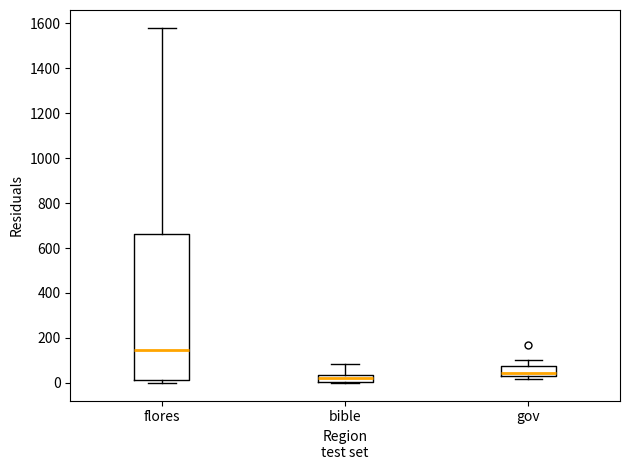

Reading left to right, read every box against the y-axis: the position of its median line, the range the box covers, and the ends of its whiskers. The values are not printed on the chart, so give them approximately, as read against the axis.

flores: median 140, box 20 to 660, whiskers 0 to 1580
bible: median 20, box 0 to 40, whiskers 0 to 80
gov: median 40, box 20 to 80, whiskers 20 (just below the box's lower edge) to 100